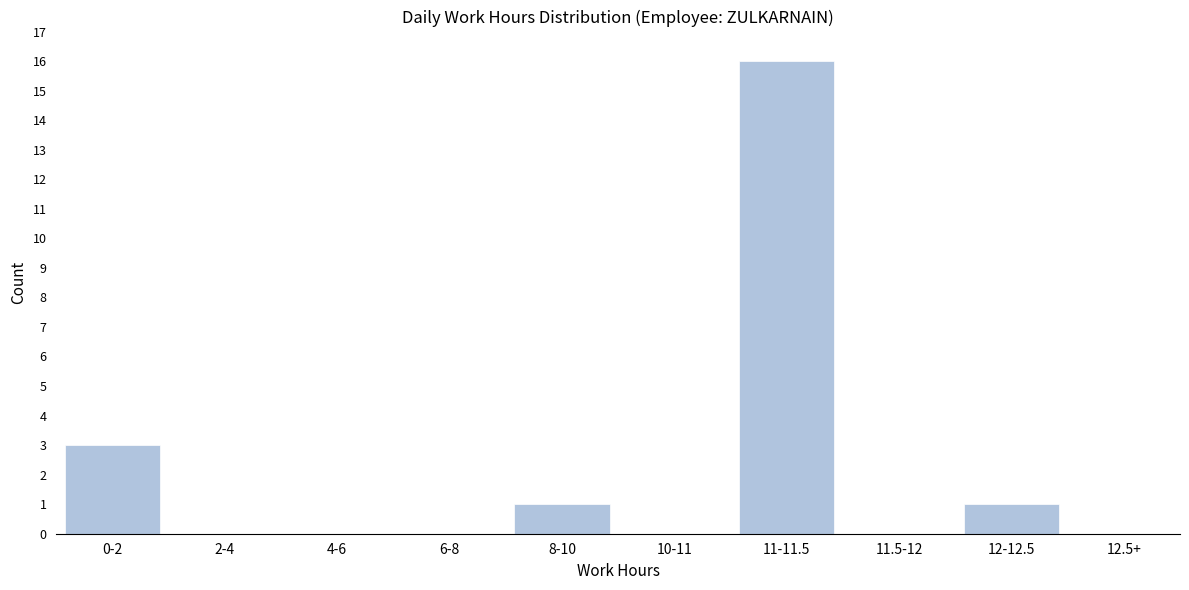

Reading left to right, transcribe all the data shown in this chart.

0-2=3	2-4=0	4-6=0	6-8=0	8-10=1	10-11=0	11-11.5=16	11.5-12=0	12-12.5=1	12.5+=0